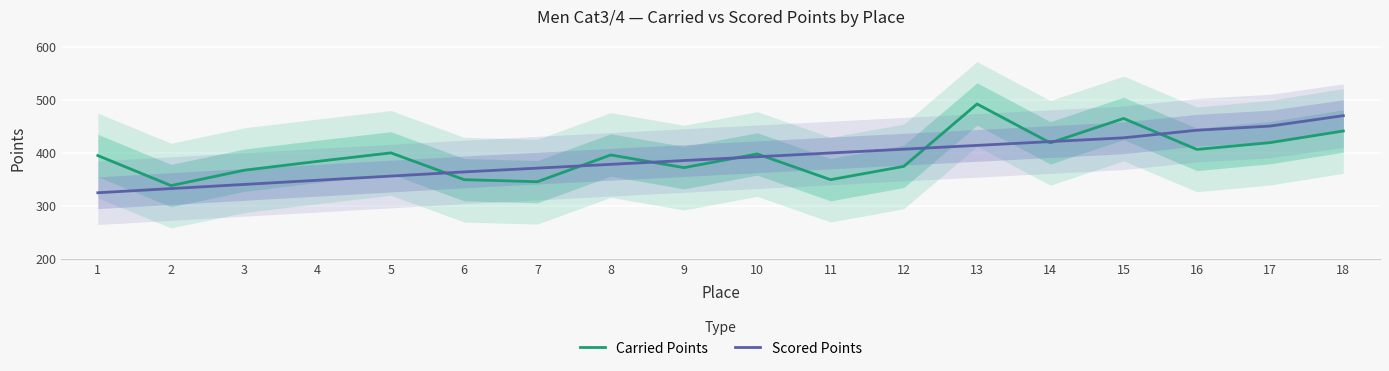

Is it true that Scored Points equals 470.9 at 18?

True